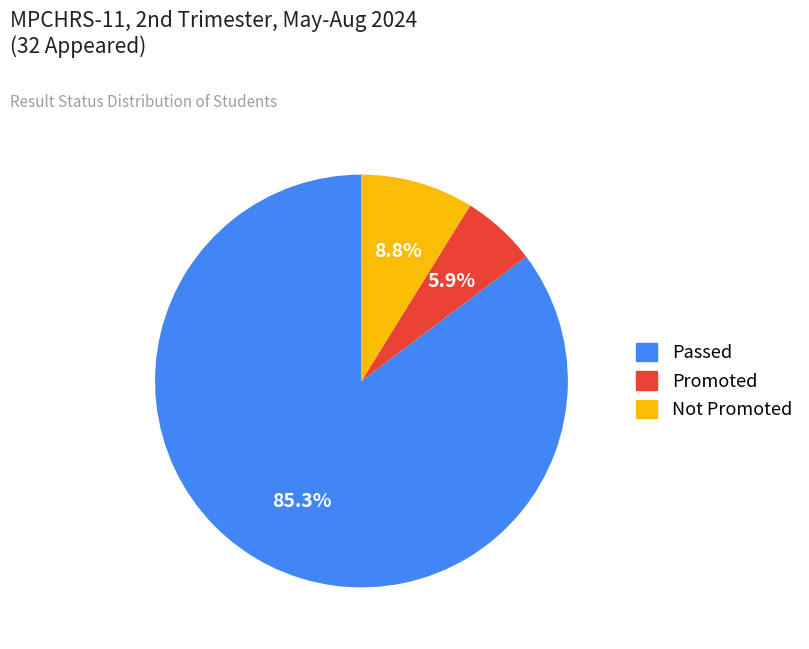

Combined, do Promoted and Passed account for over 50%?

Yes